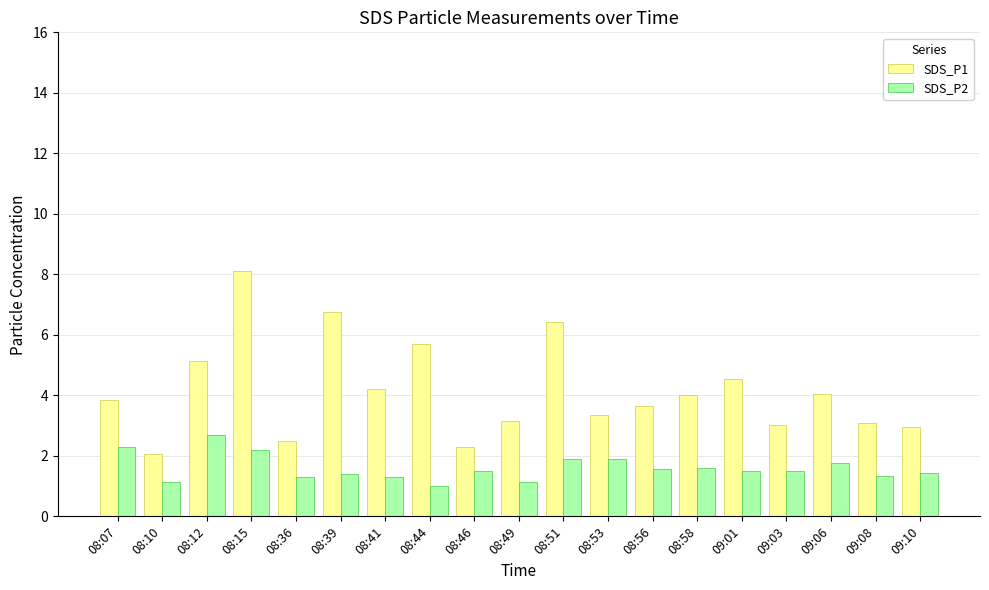

Between 08:41 and 08:46, which series saw the biggest shift?

SDS_P1